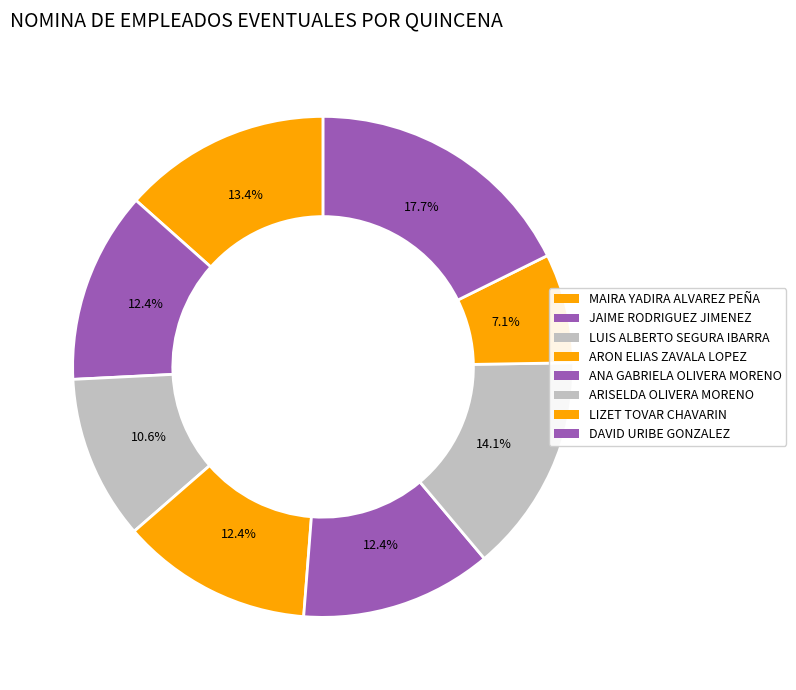

Does any single category account for the majority?

No